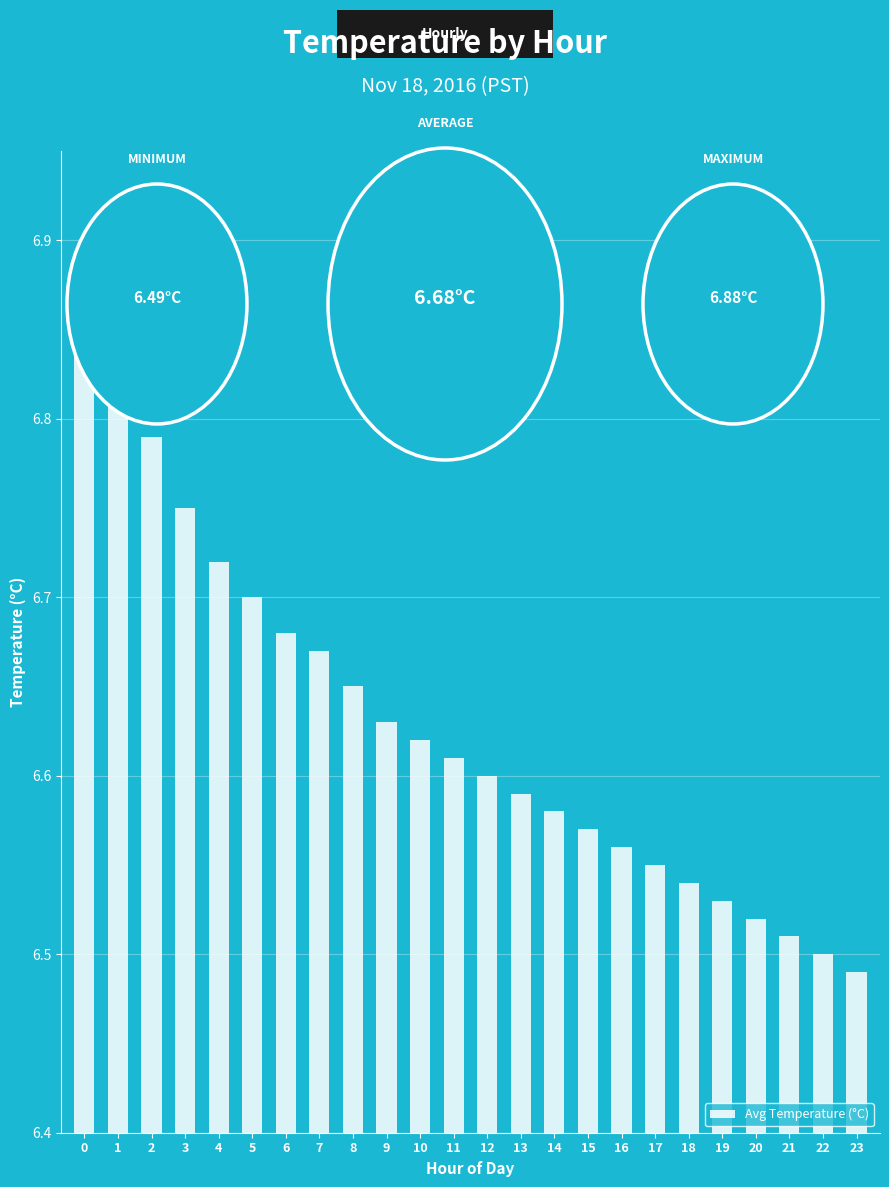

The value at 9 is 11.3. True or false?

False